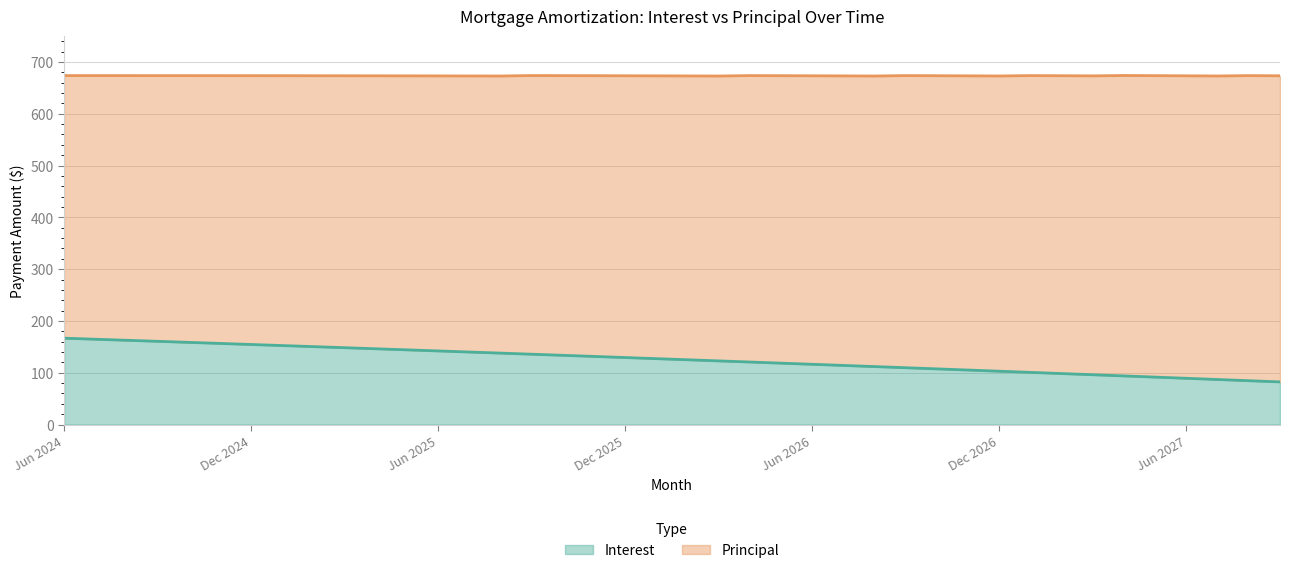

Which category has the highest value across all series?

Jun 2024